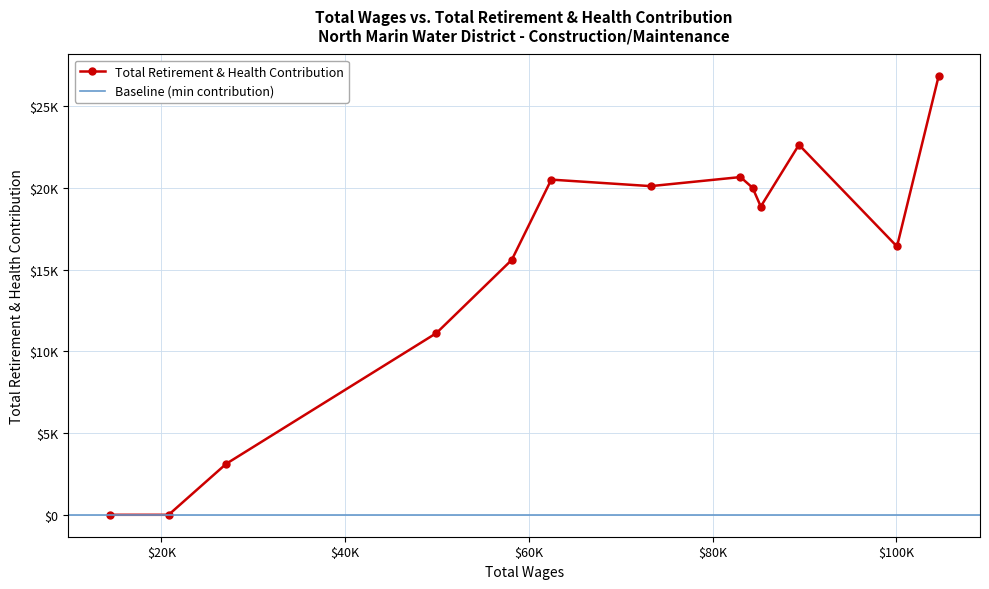

Approximately how many times larger is the value at 83031 compared to 58139?

1.3